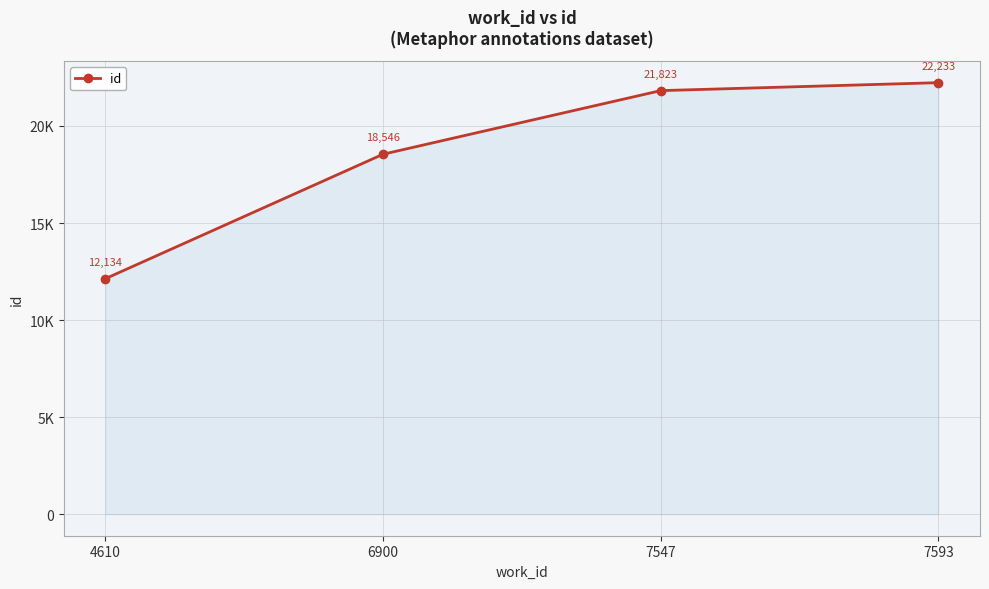

What is the change in value from 6900 to 7547?

+3277